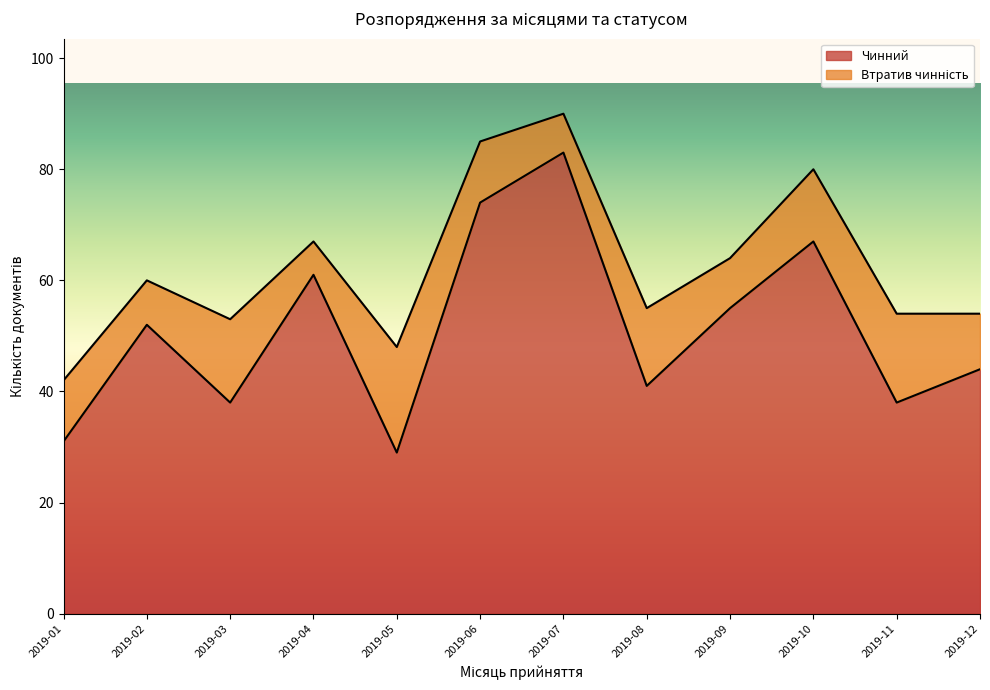

What is the difference between the maximum and second lowest values in the Чинний series?

52